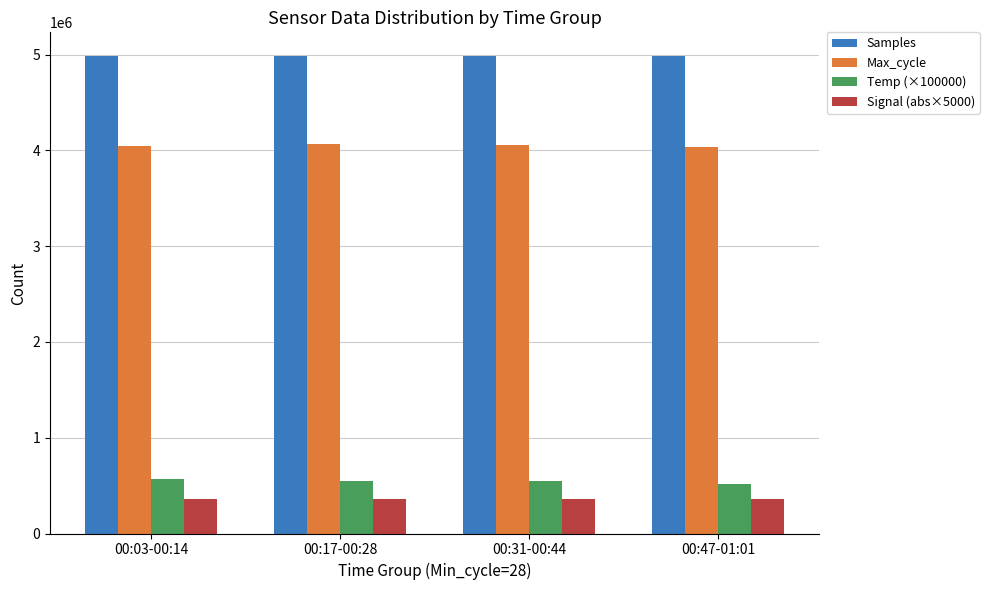

How many bars are there in each group?

4